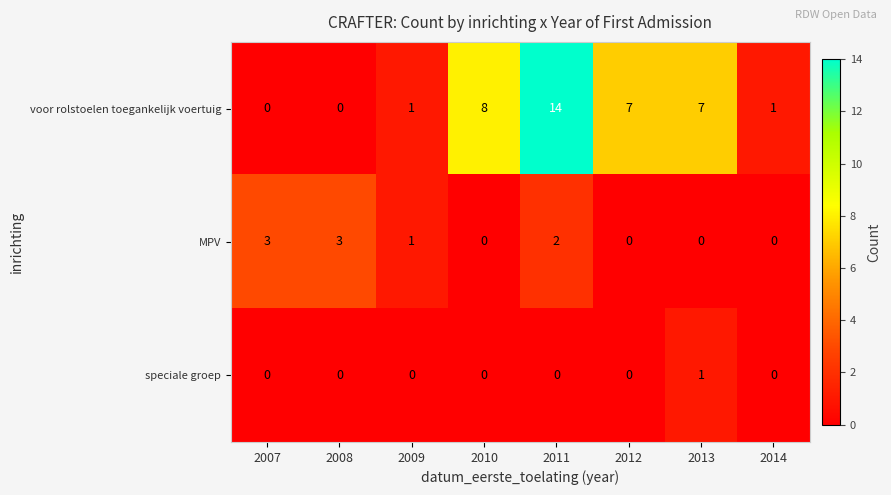

Reading right to left, extract all data points from this chart.

voor rolstoelen toegankelijk voertuig: 2014=1	2013=7	2012=7	2011=14	2010=8	2009=1	2008=0	2007=0
MPV: 2014=0	2013=0	2012=0	2011=2	2010=0	2009=1	2008=3	2007=3
speciale groep: 2014=0	2013=1	2012=0	2011=0	2010=0	2009=0	2008=0	2007=0